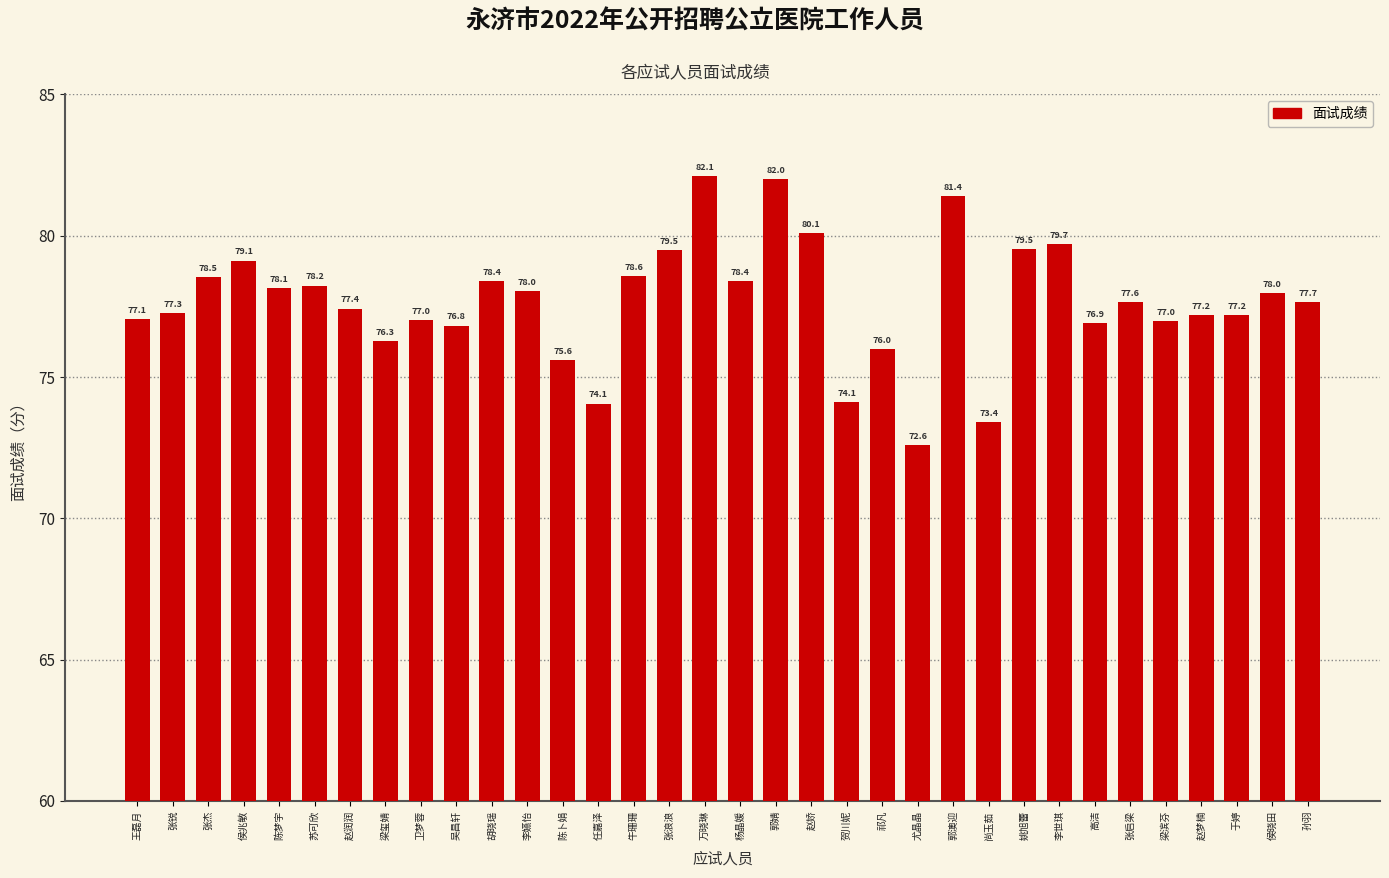

Is it true that the value at 侯兆敏 is 137.4?

False